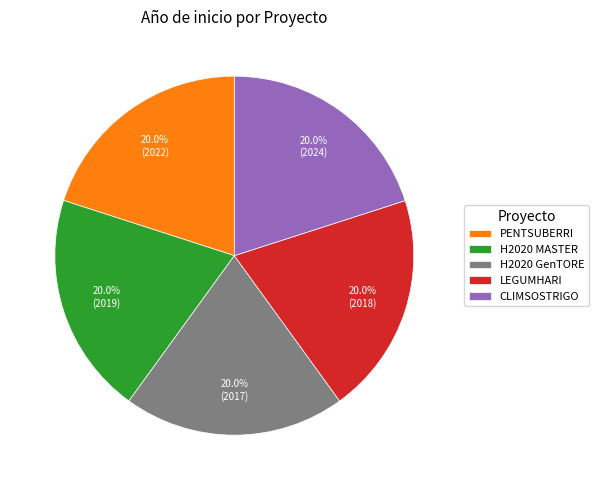

Is it true that PENTSUBERRI is 9% of the pie?

False